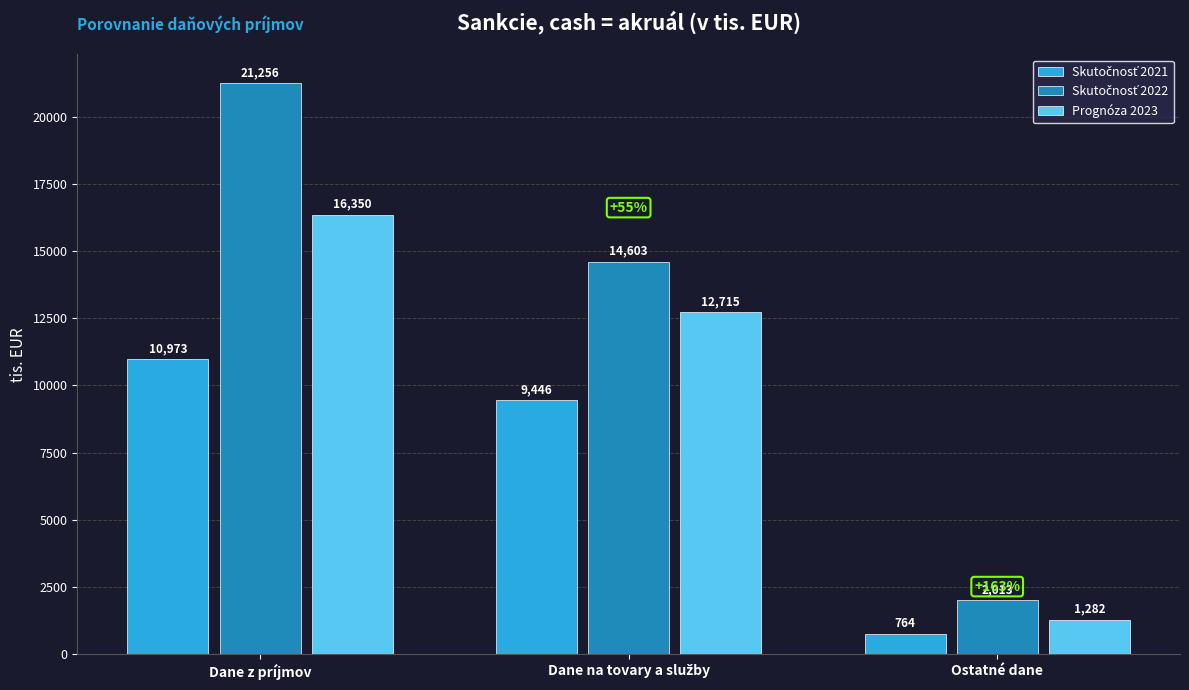

What is the maximum value shown in the chart?

21255.8